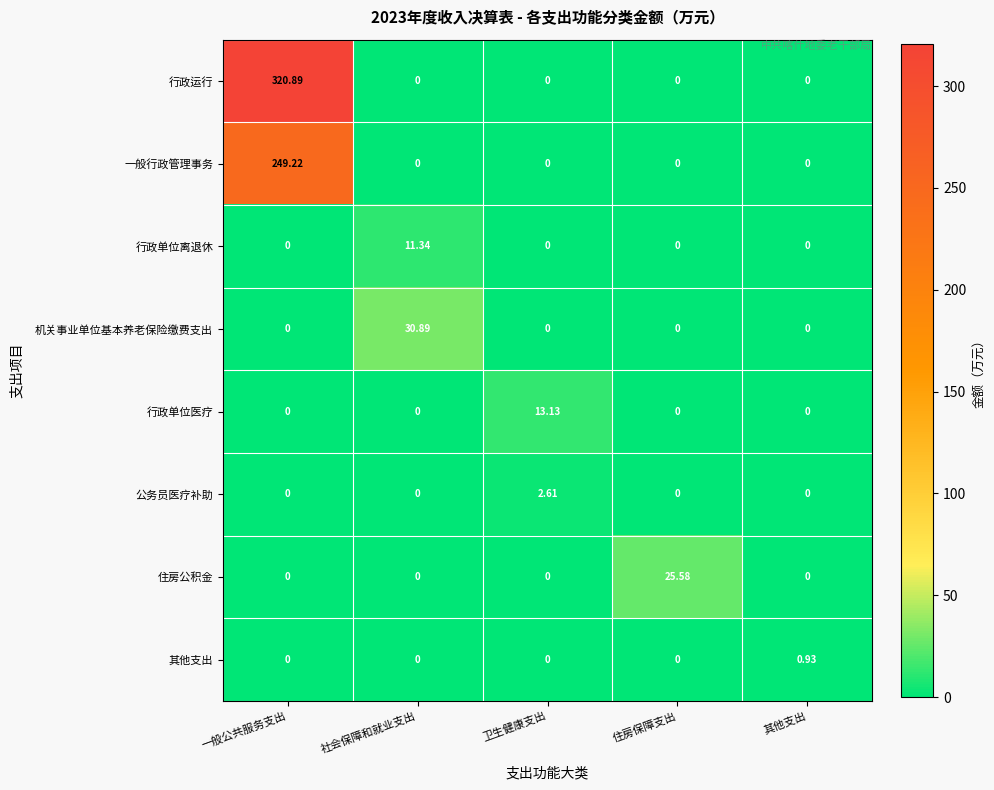

At which category is the sum across all series the highest?

一般公共服务支出